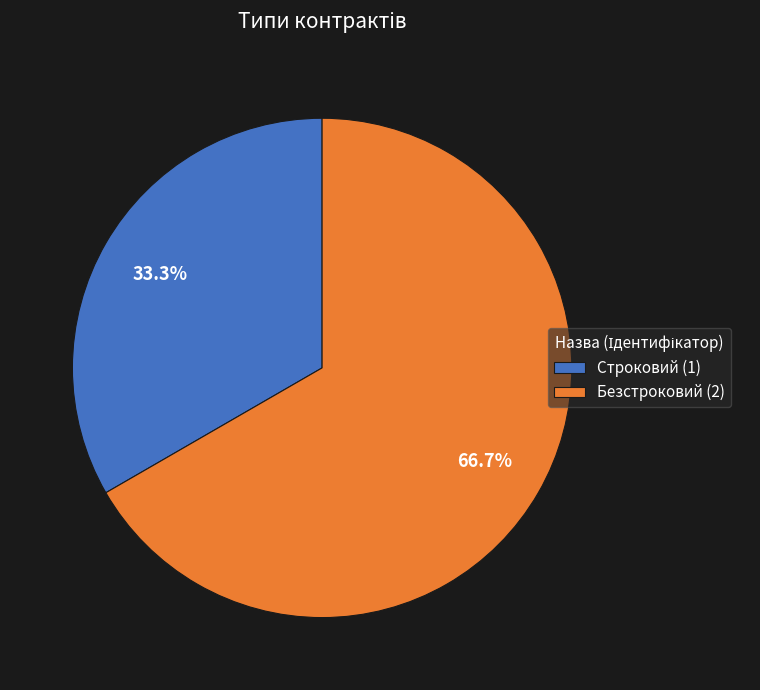

What percentage do Безстроковий and Строковий together represent?

100.0%